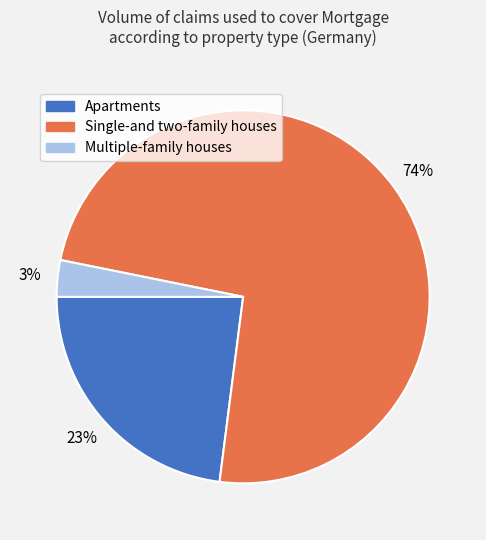

The Apartments slice represents 23% of the pie. True or false?

True